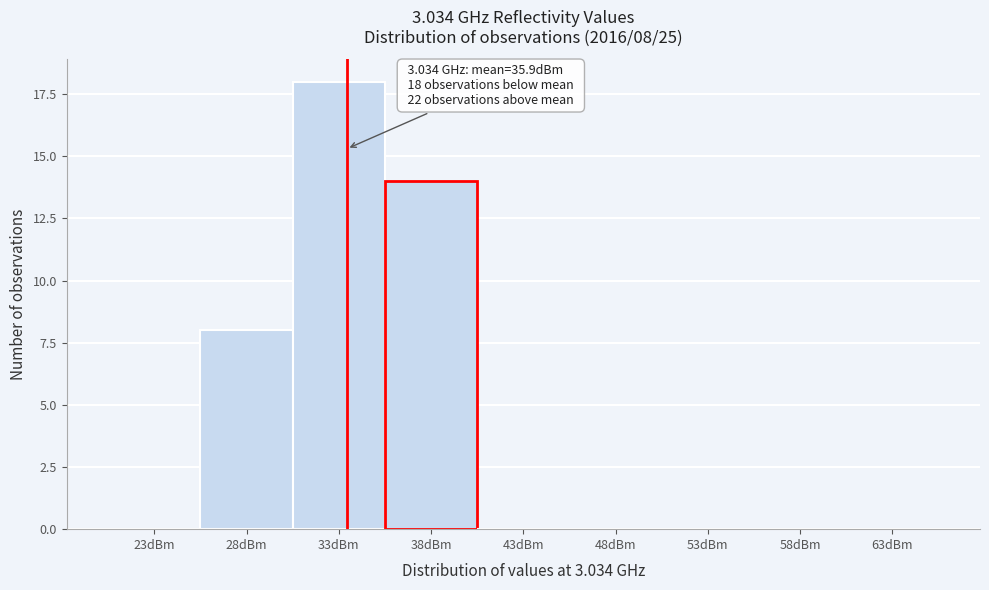

Reading left to right, what are all the values shown in this chart?

23dBm=0	28dBm=8	33dBm=18	38dBm=14	43dBm=0	48dBm=0	53dBm=0	58dBm=0	63dBm=0